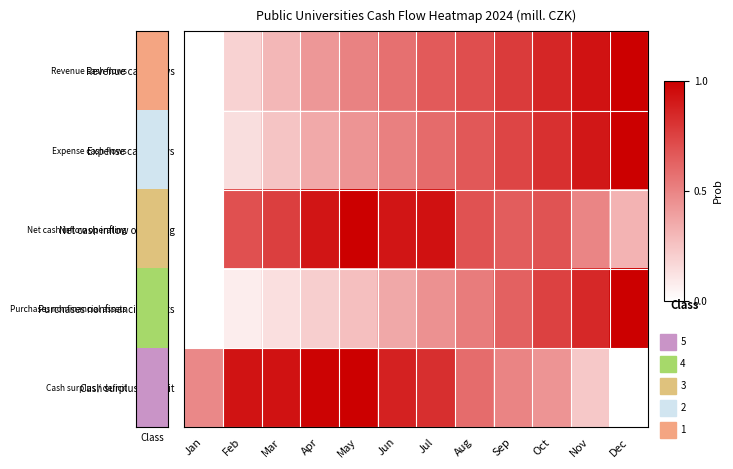

Rank the series at Dec from highest to lowest value.

Revenue cash flows, Expense cash flows, Purchases nonfinancial assets, Net cash inflow operating, Cash surplus / deficit